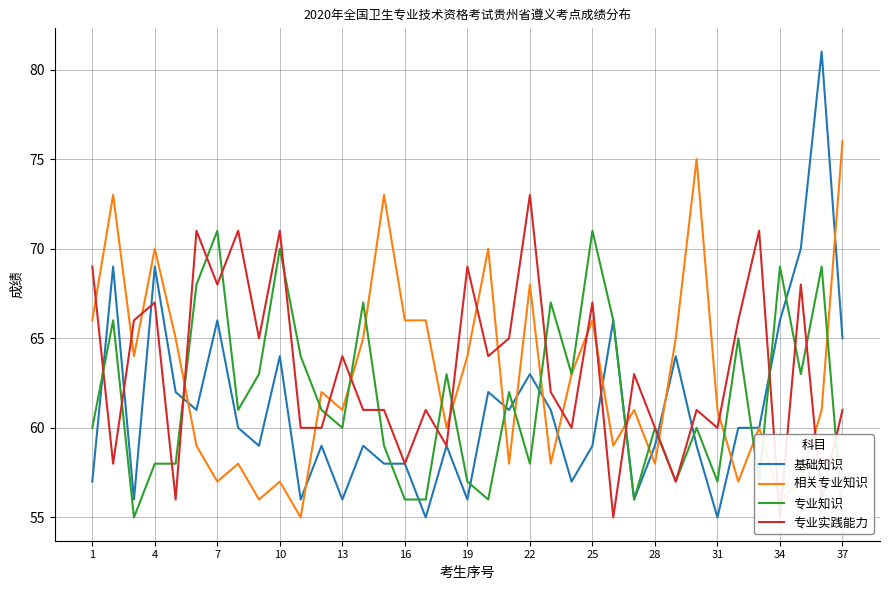

What is the difference between the second highest and second lowest values in the 基础知识 series?

15